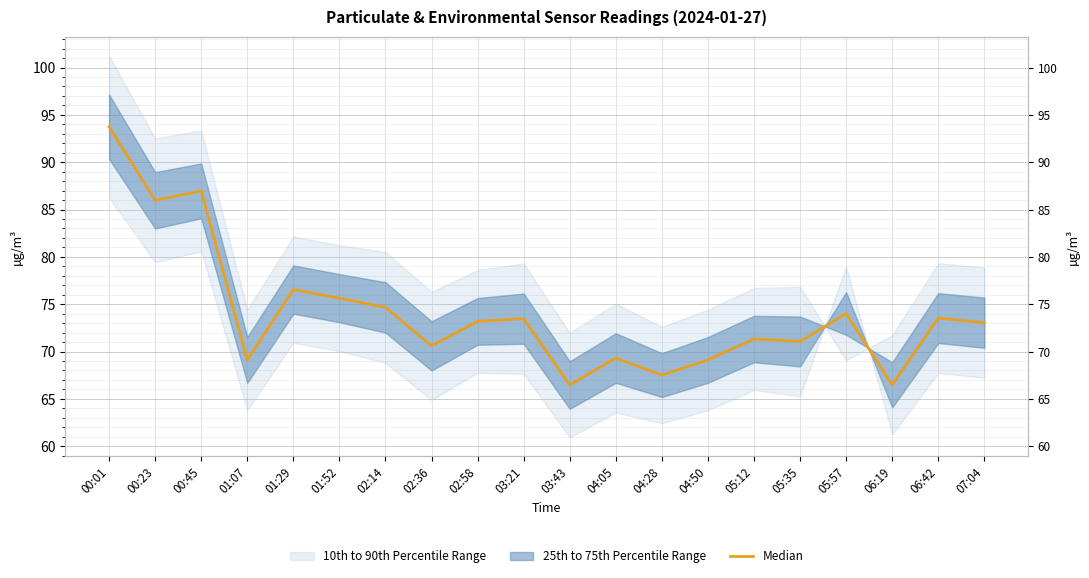

What is the value of the 16th point from the left?

71.1